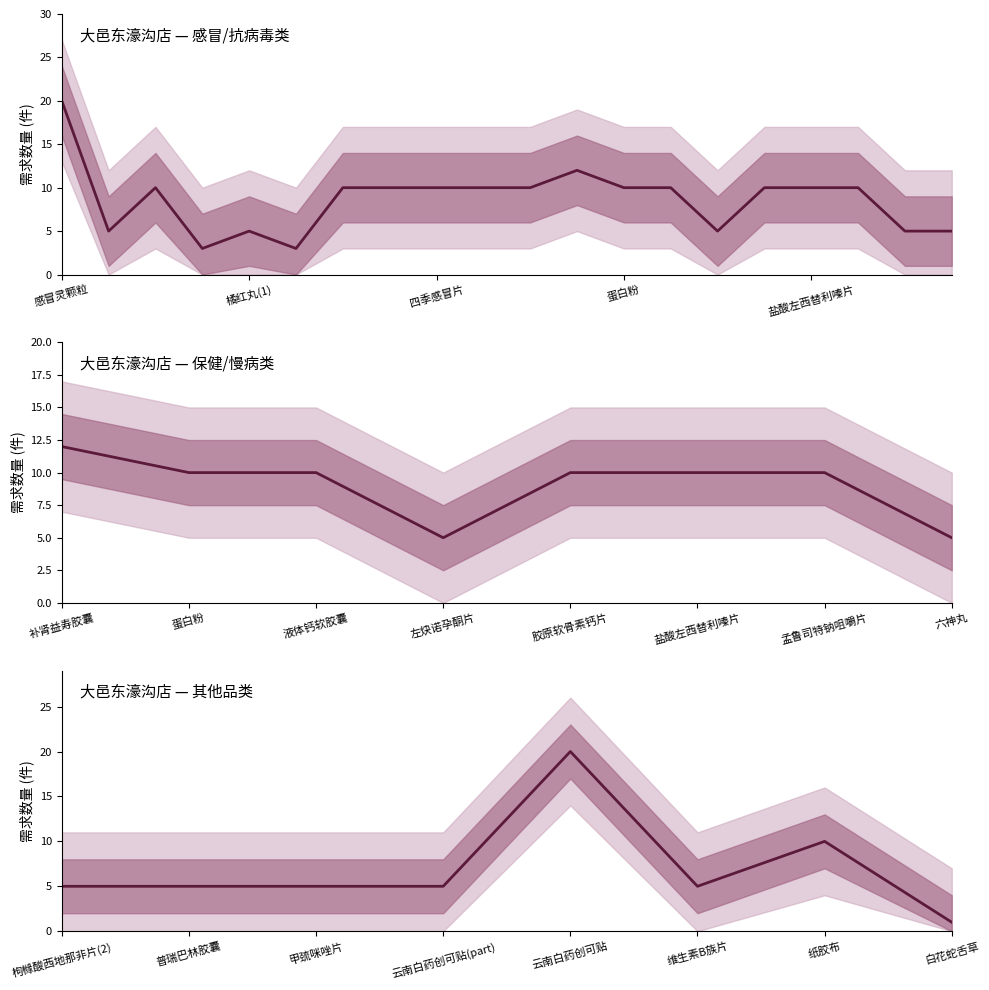

Count the number of categories in the chart.

8